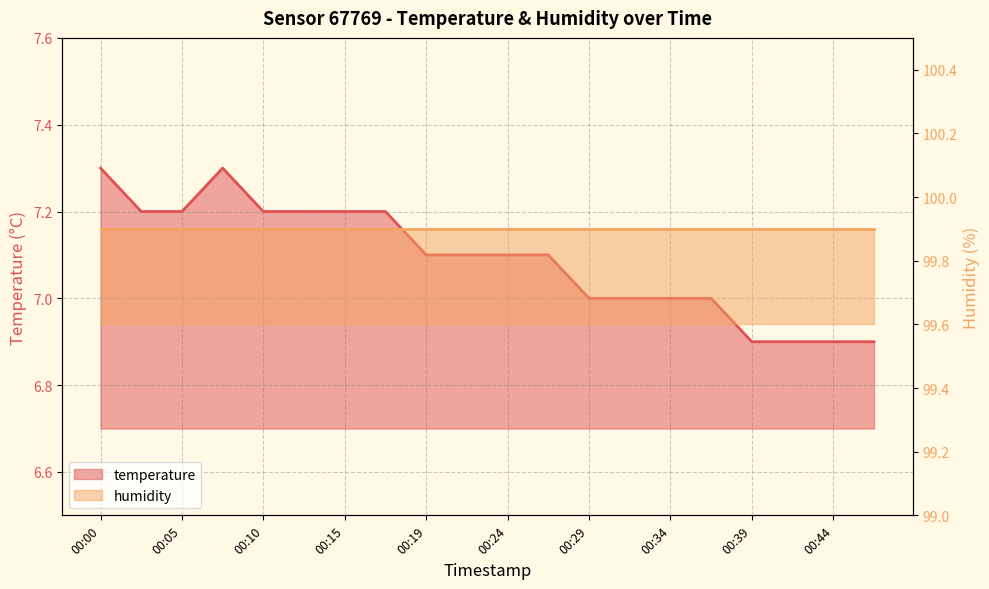

What is the difference between the maximum and minimum values?

0.4